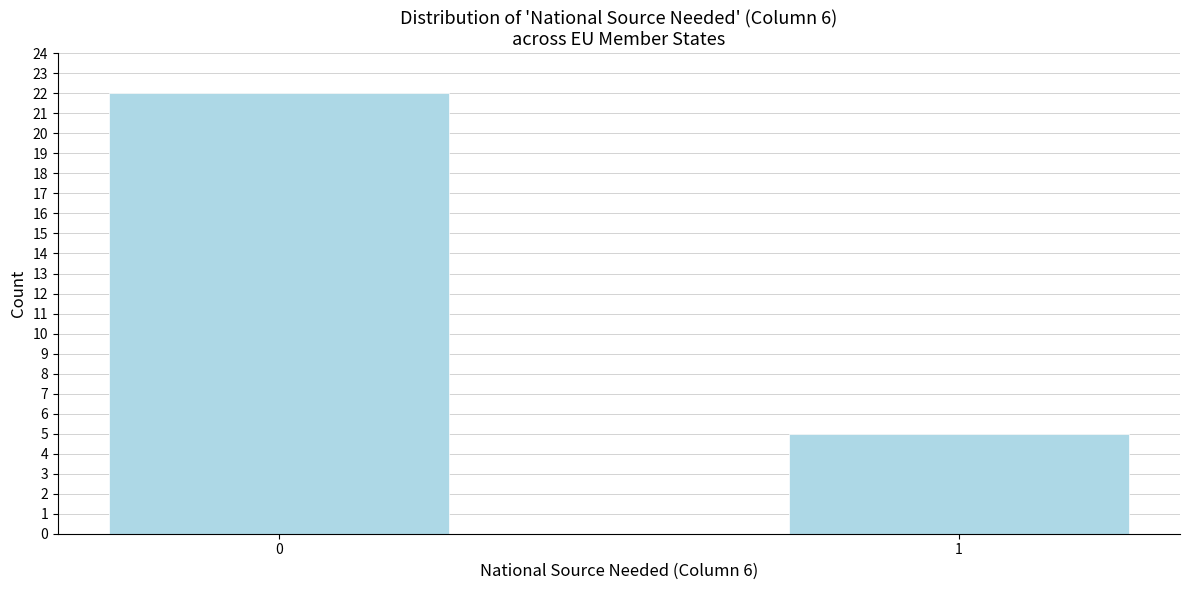

Reading right to left, what are all the values shown in this chart?

5	22